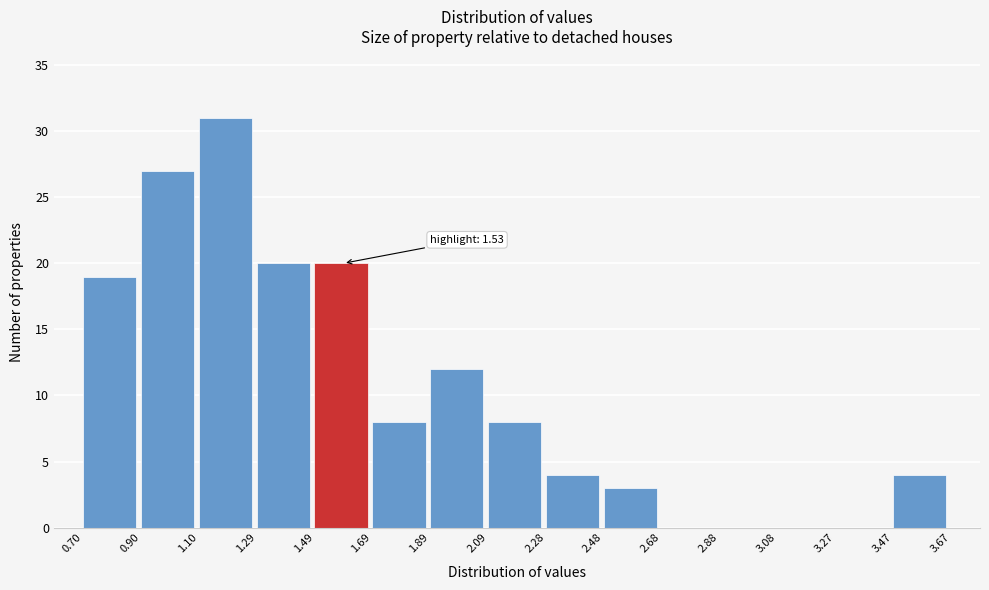

Over which range of the x-axis is the bar tallest?

1.10 to 1.29